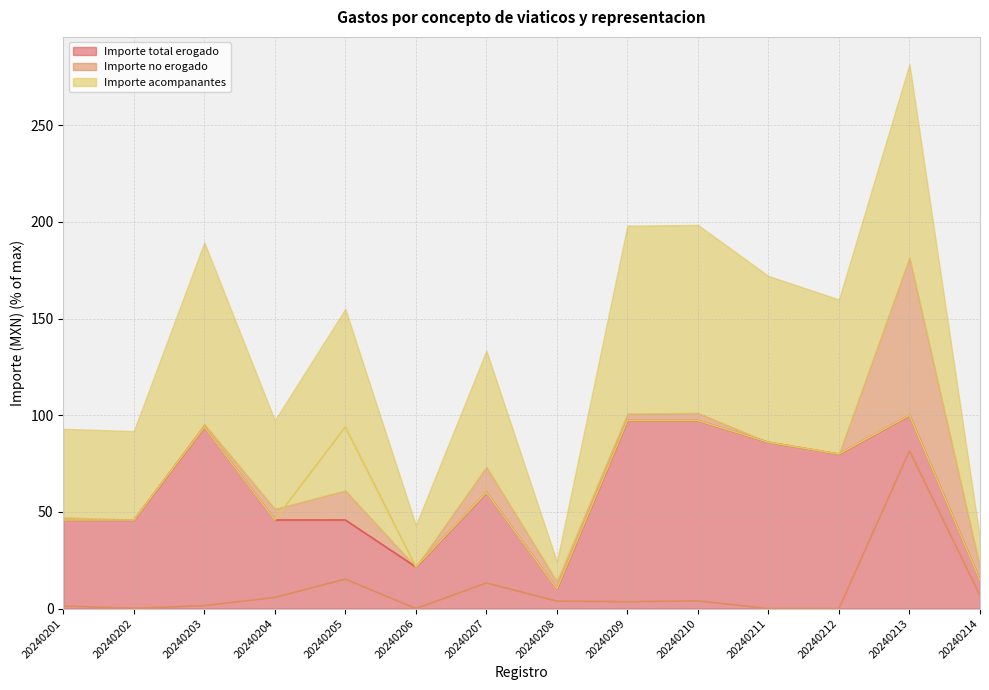

List the series in order of their peak value, lowest first.

Importe no erogado, Importe total erogado, Importe acompanantes